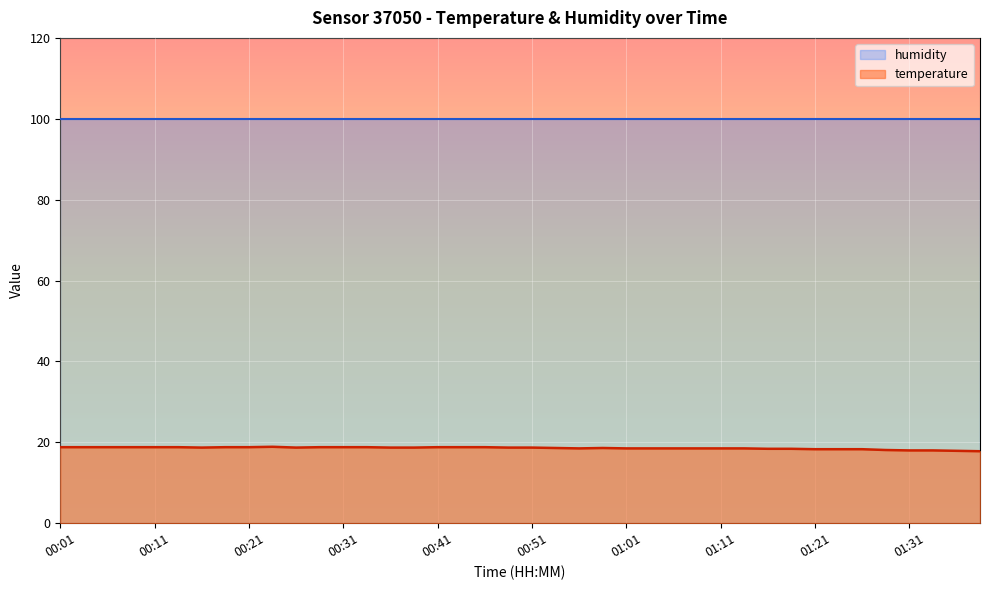

Approximately how many times larger is the value at 00:16 compared to 00:46?

1.0